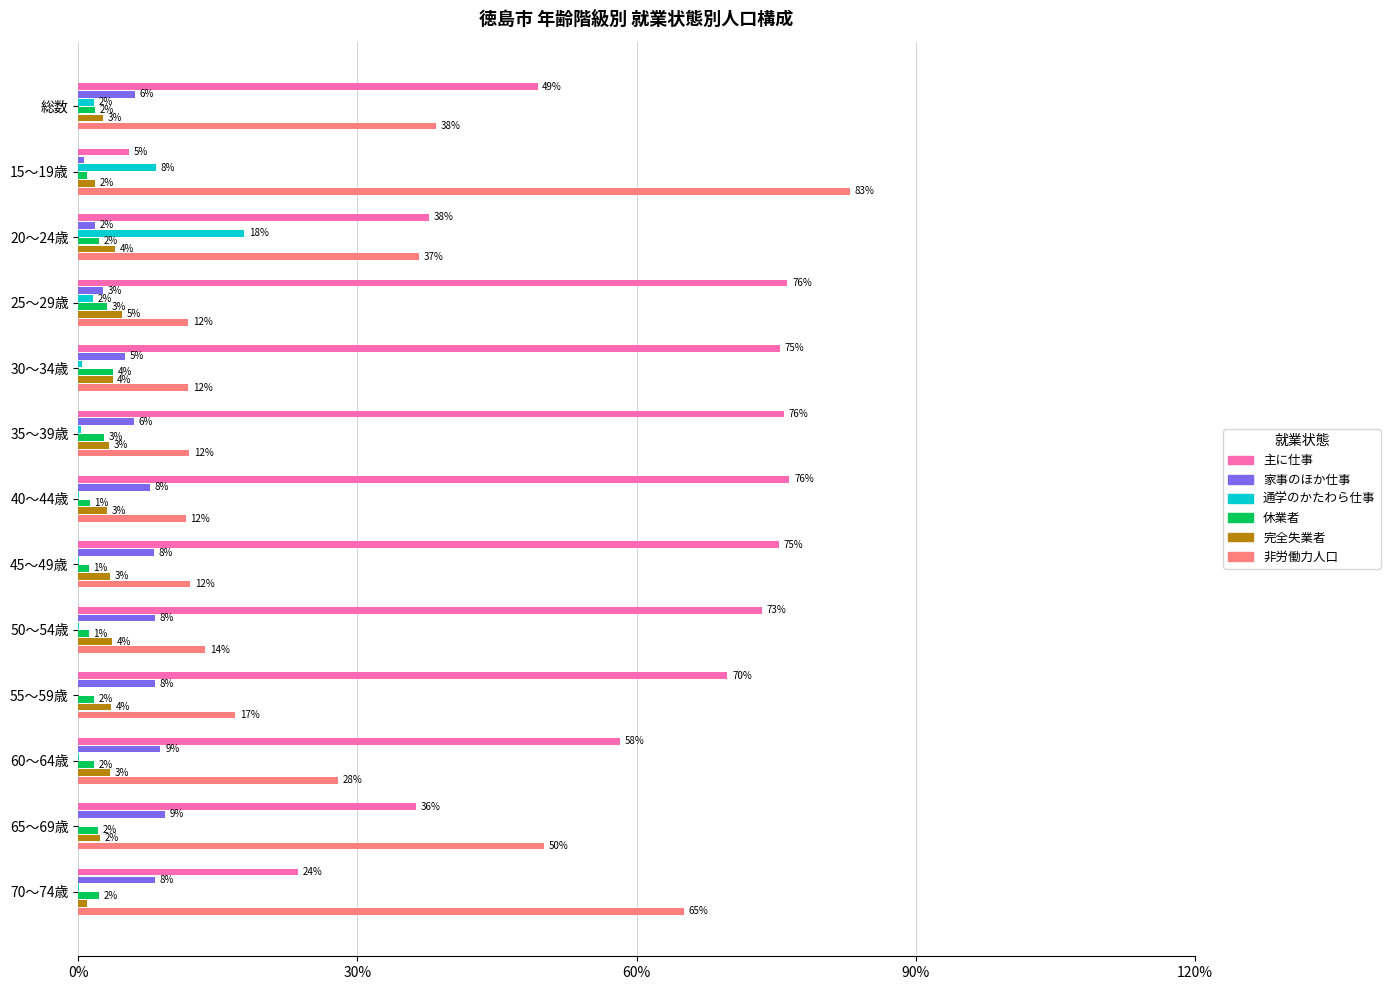

What are all the series names shown in the legend?

主に仕事, 家事のほか仕事, 通学のかたわら仕事, 休業者, 完全失業者, 非労働力人口